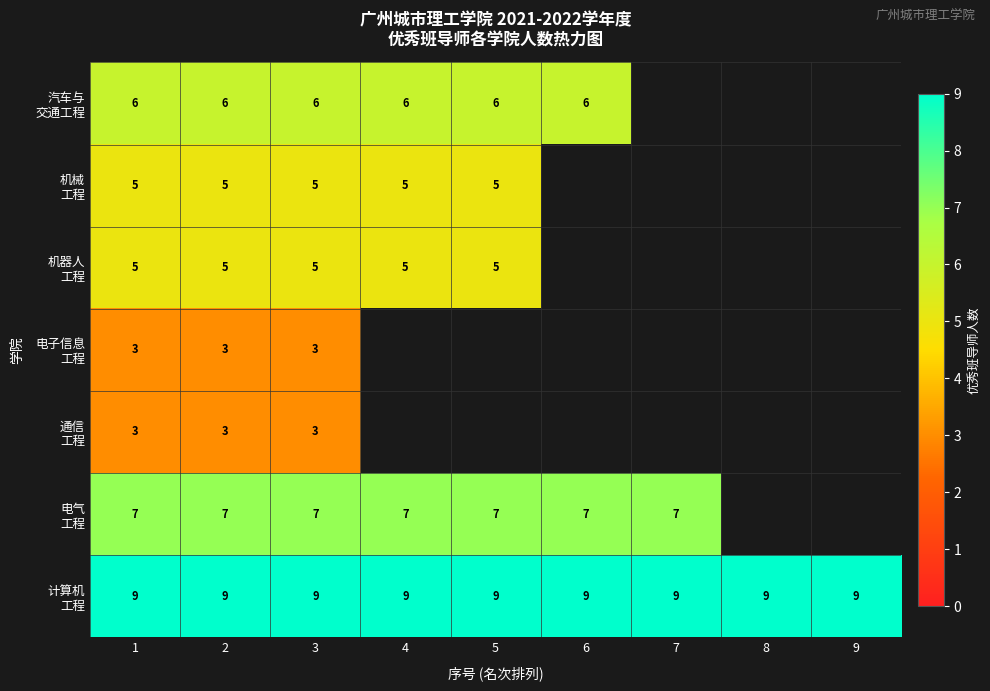

What is the difference between the highest and lowest values at 3?

6